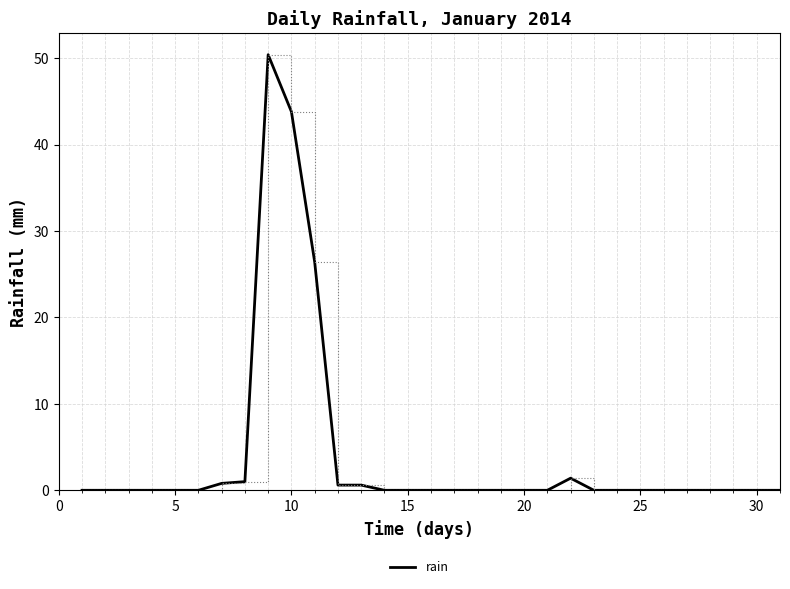

Count the number of data series in this chart.

1